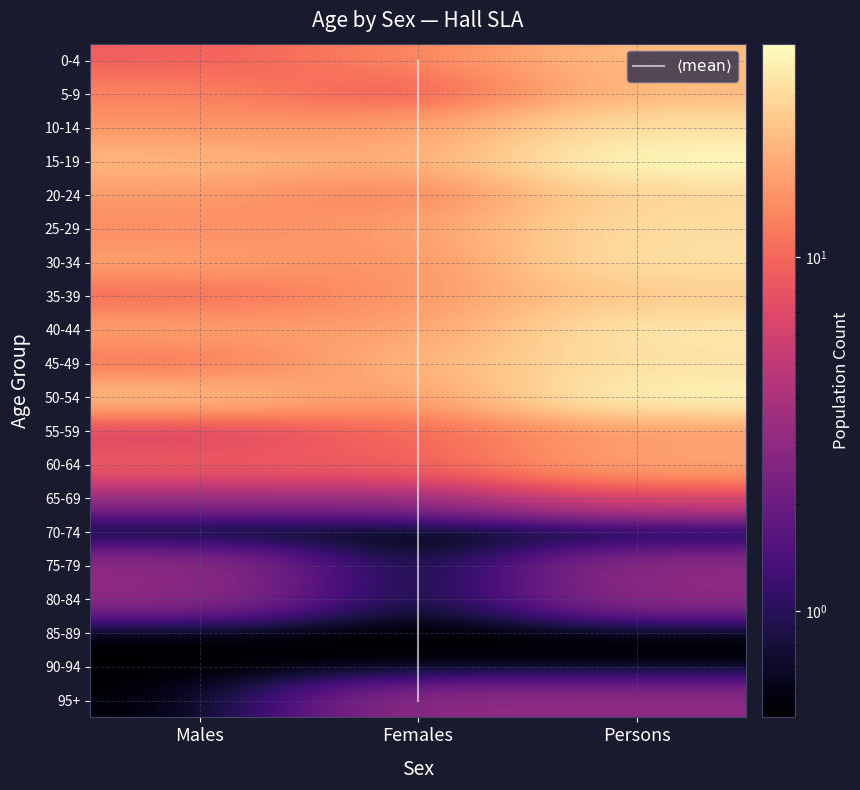

At which label is 65-69 closest to 4?

Males